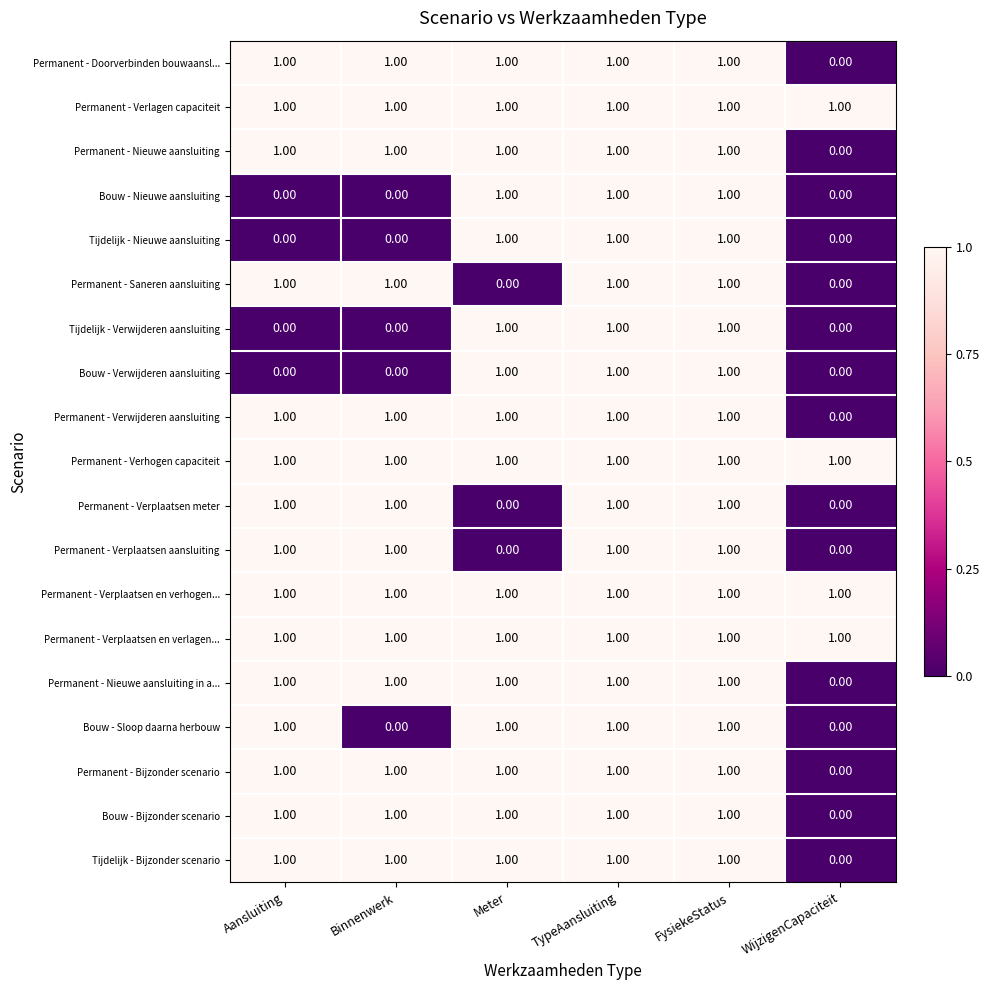

What is the total value across all series at Meter?

16